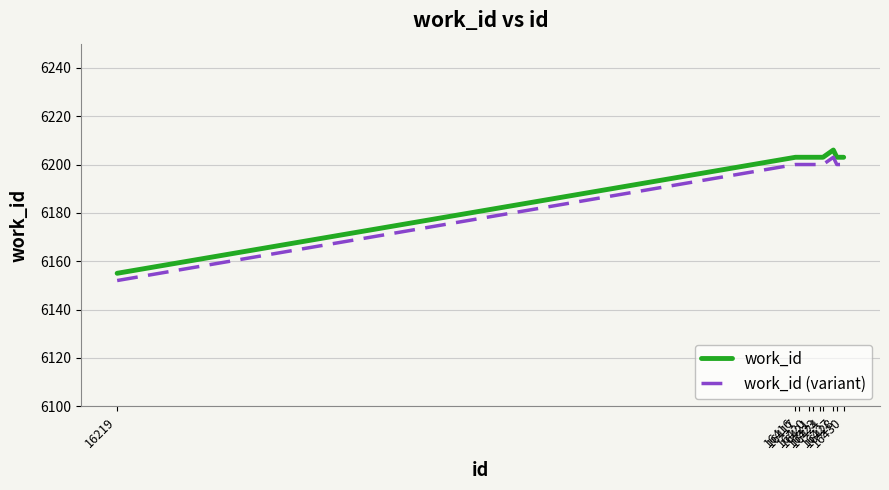

What is the difference between the highest and lowest values at 16423?

3